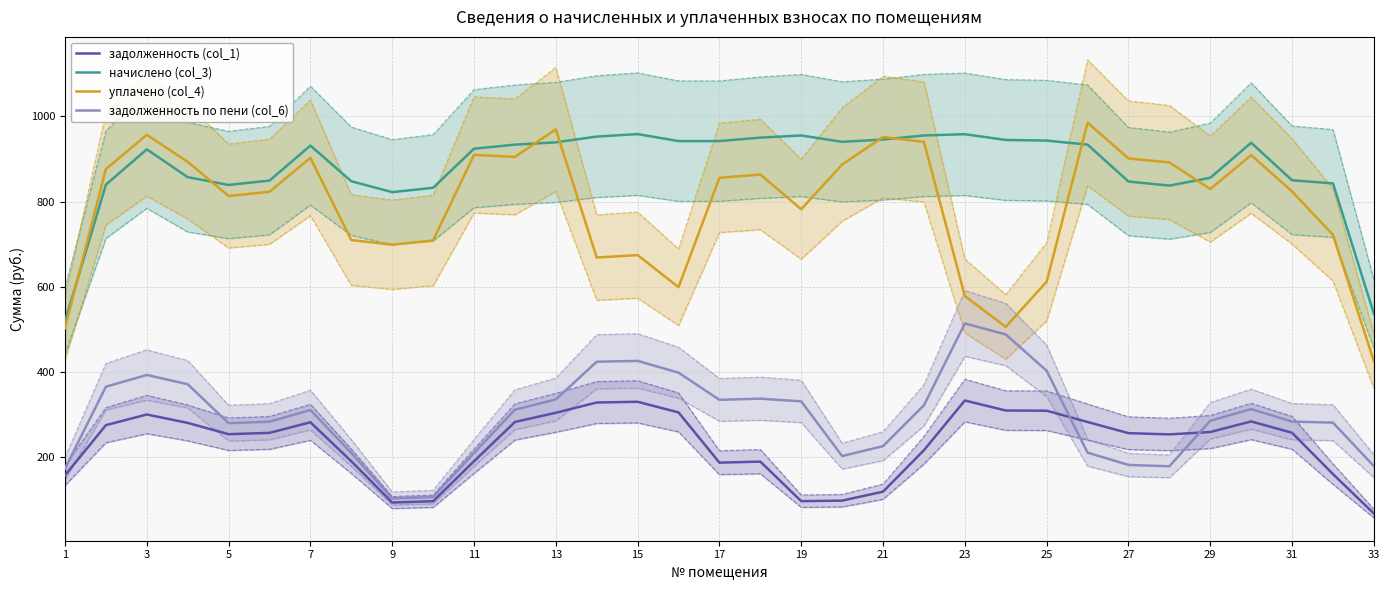

True or false: задолженность по пени (col_6) and начислено (col_3) cross at least once.

False